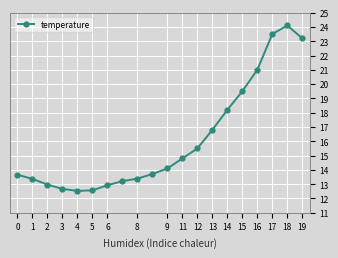

True or false: the data has more than 0 interior local peaks.

True